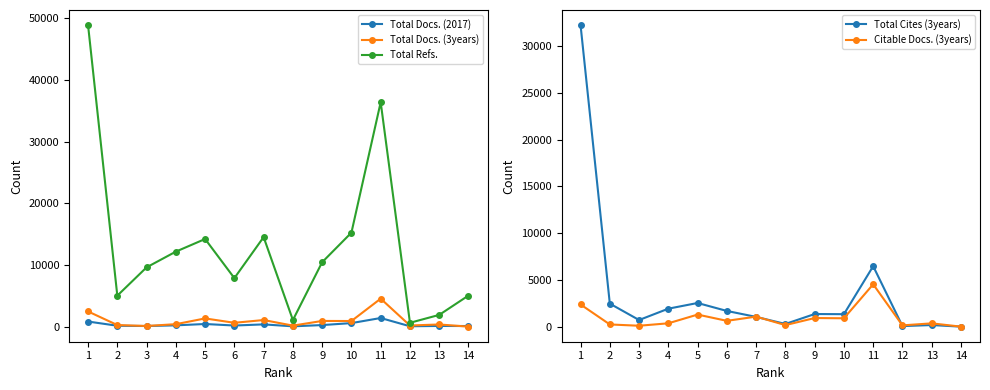

How many times do Citable Docs. (3years) and Total Docs. (2017) cross each other?

3